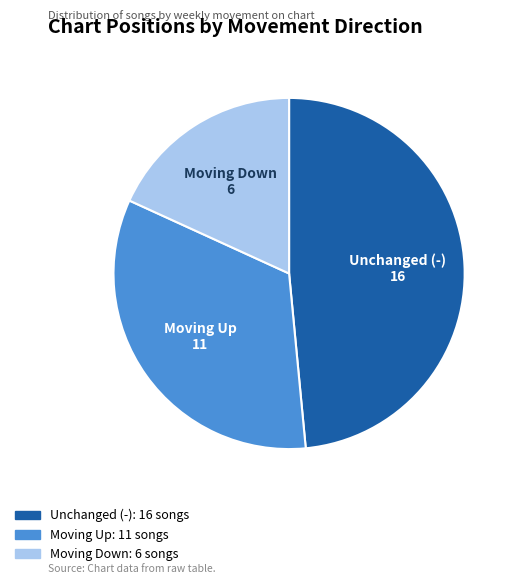

Is there any slice that represents more than half of the pie?

No